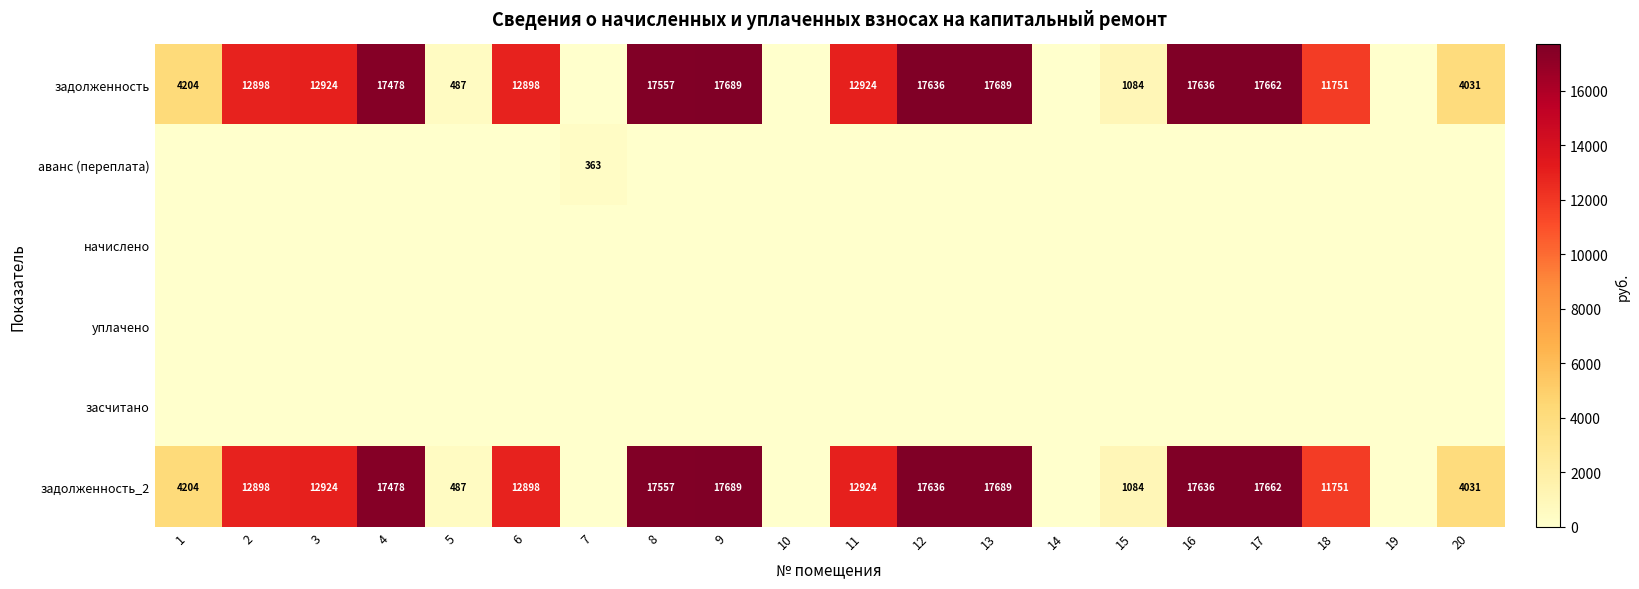

True or false: задолженность has a value of 15539 at 18.

False